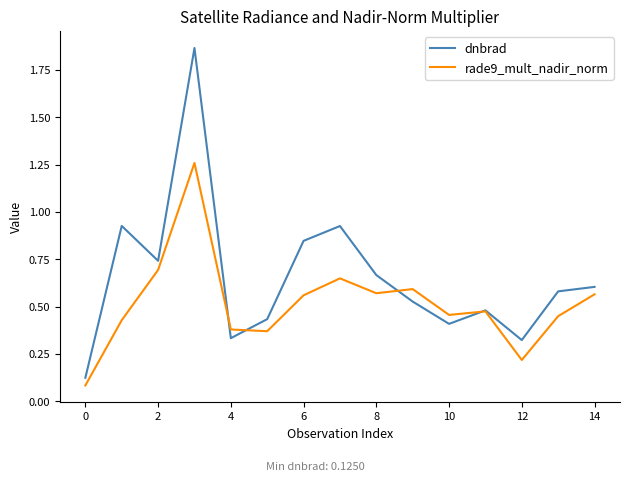

How many lines are shown in the chart?

2